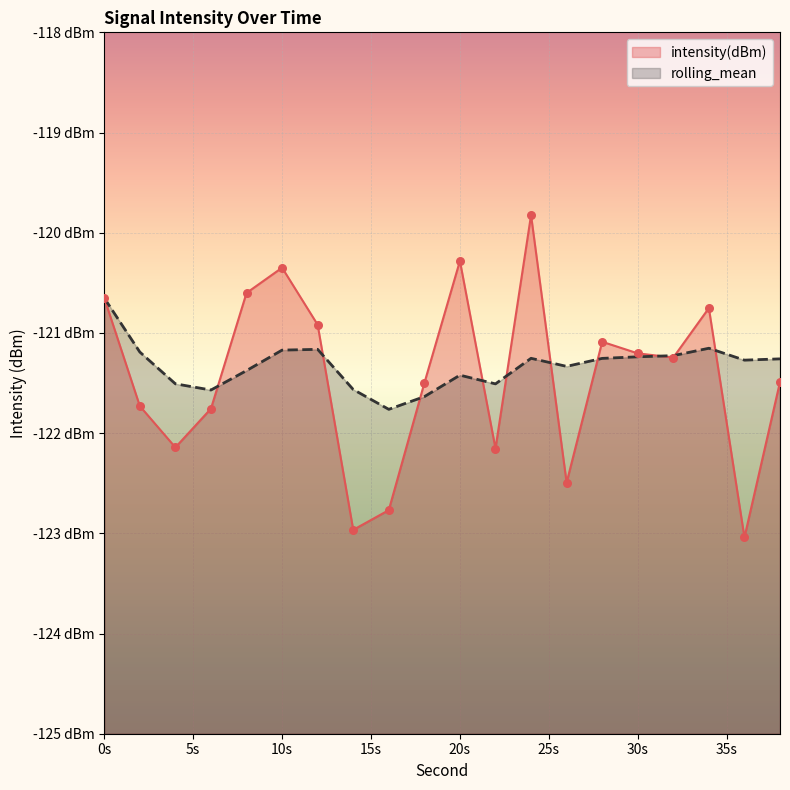

At how many categories does at least one series exceed -120?

1